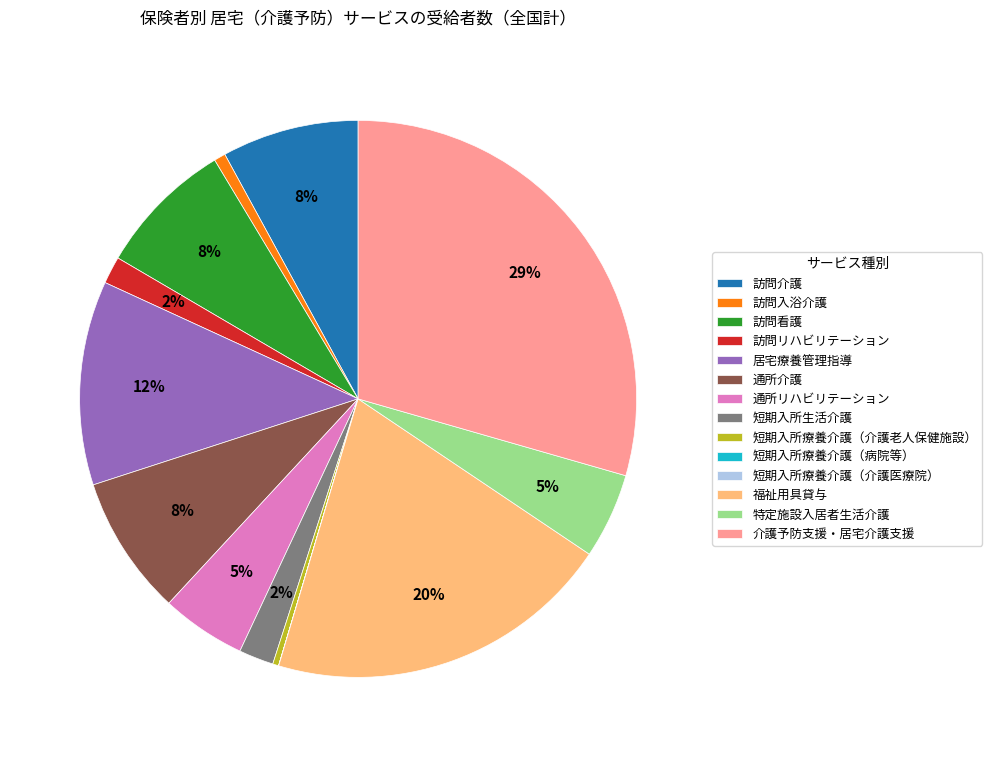

Which slice is the largest?

介護予防支援・居宅介護支援